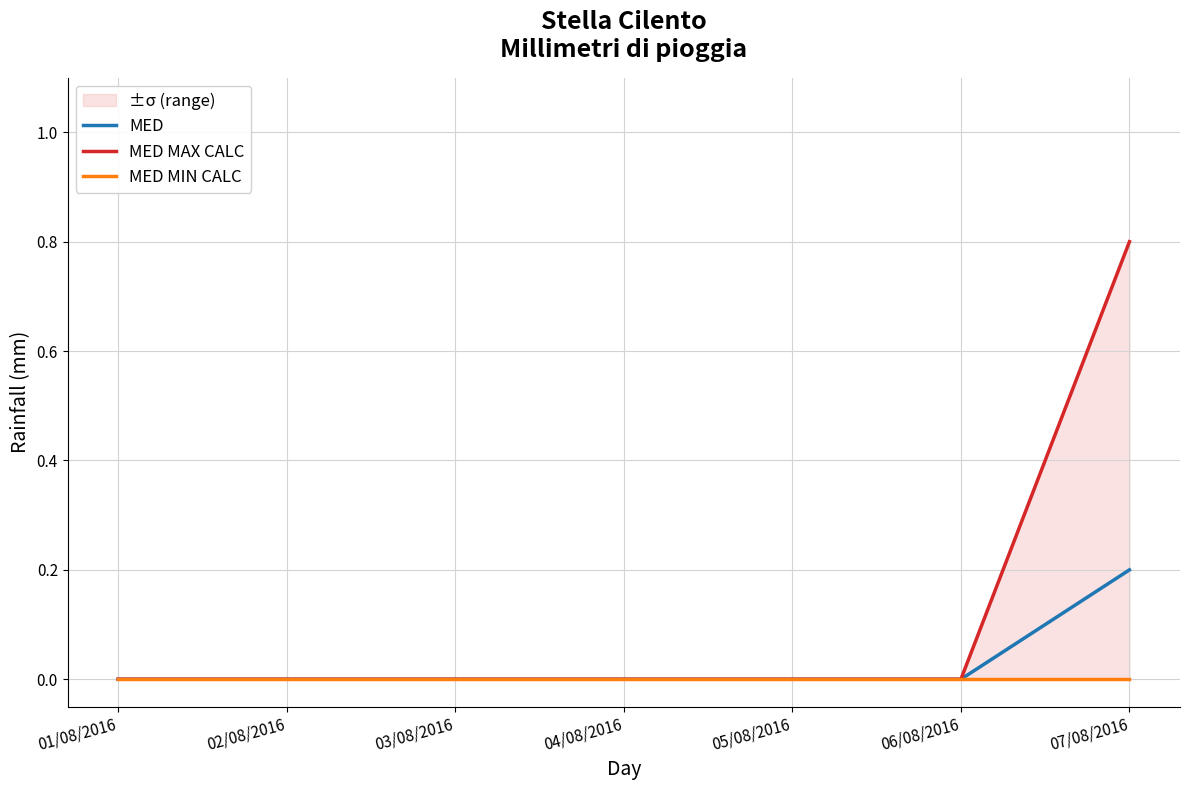

True or false: MED and MED MAX CALC cross at least once.

False